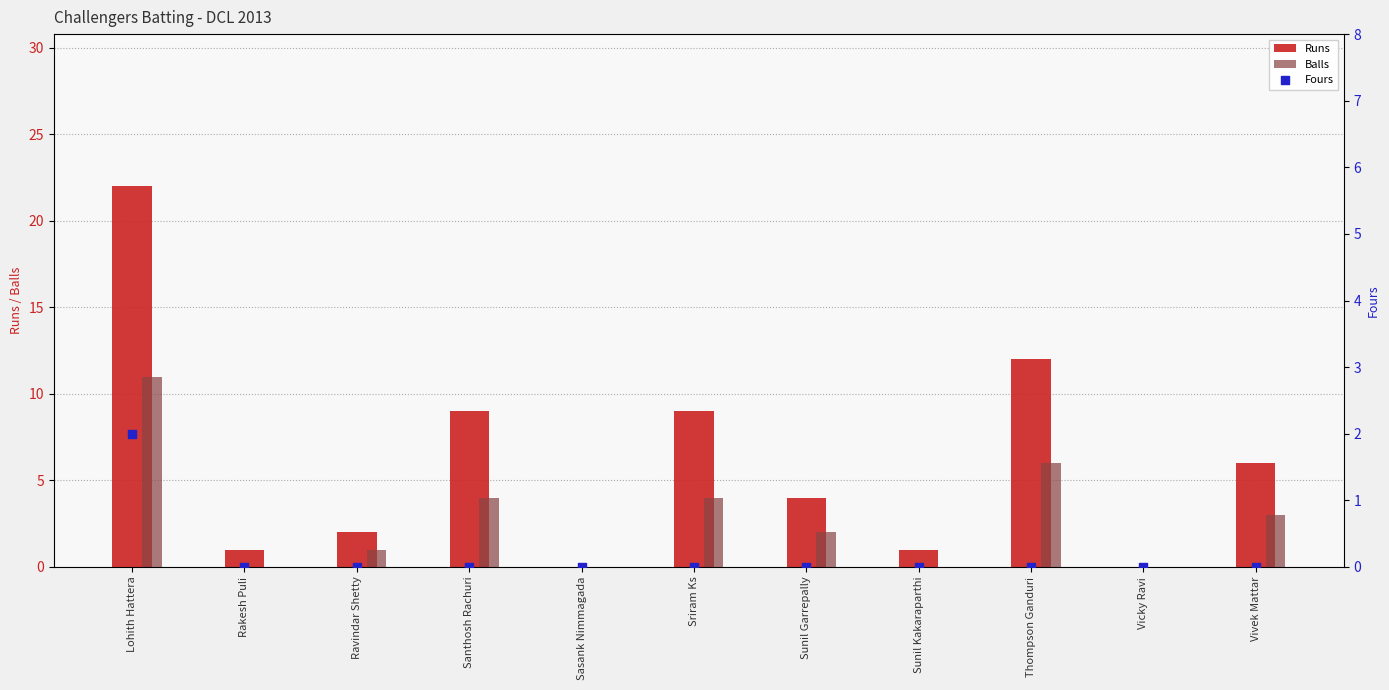

Which series contains the highest Y value?

Runs